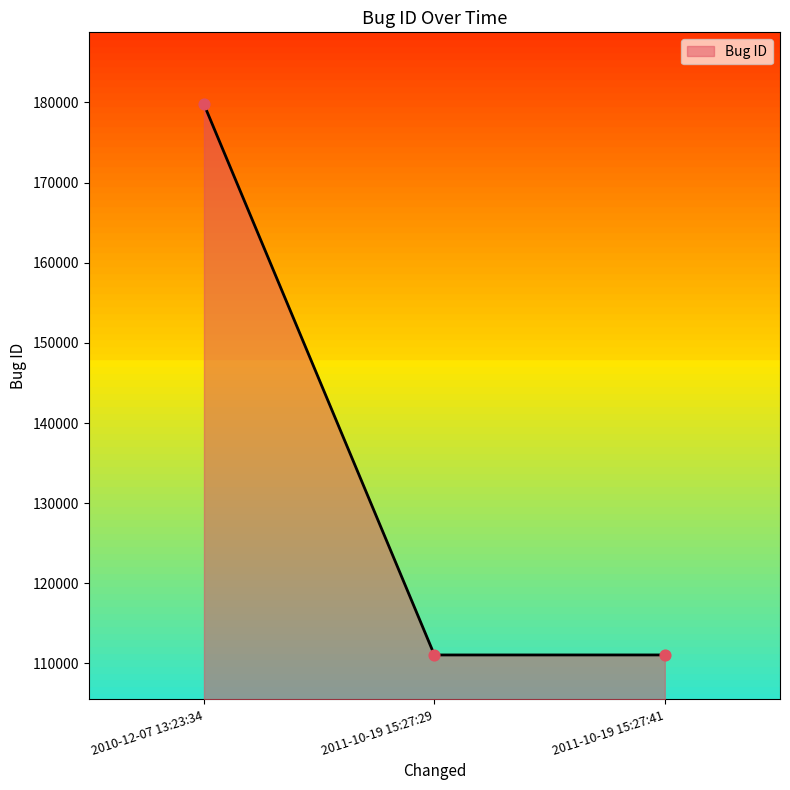

What is the ratio of the value at 2010-12-07 13:23:34 to the value at 2011-10-19 15:27:41?

1.6